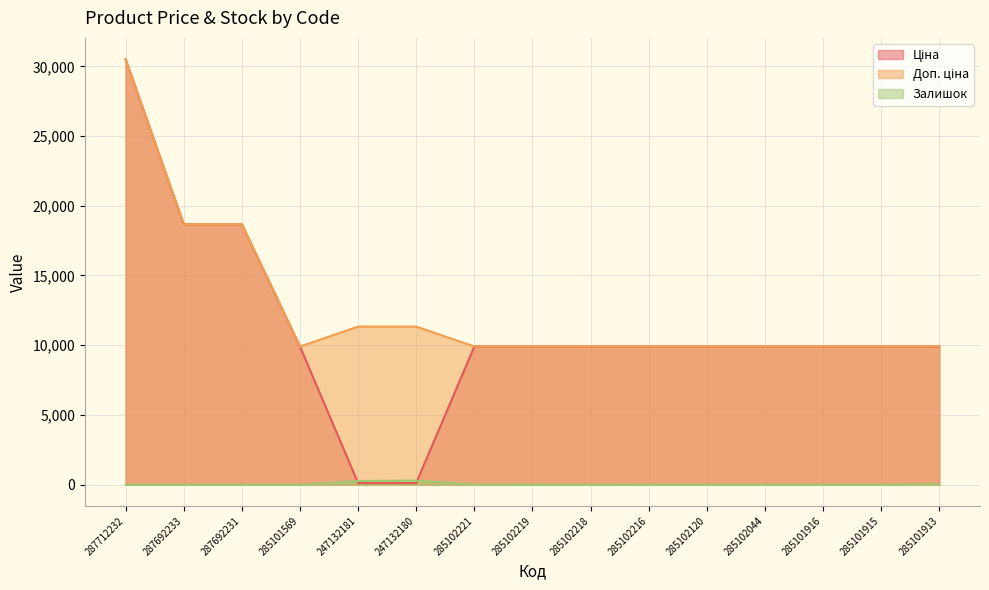

True or false: Залишок has more than 2 points higher than both neighbors.

False